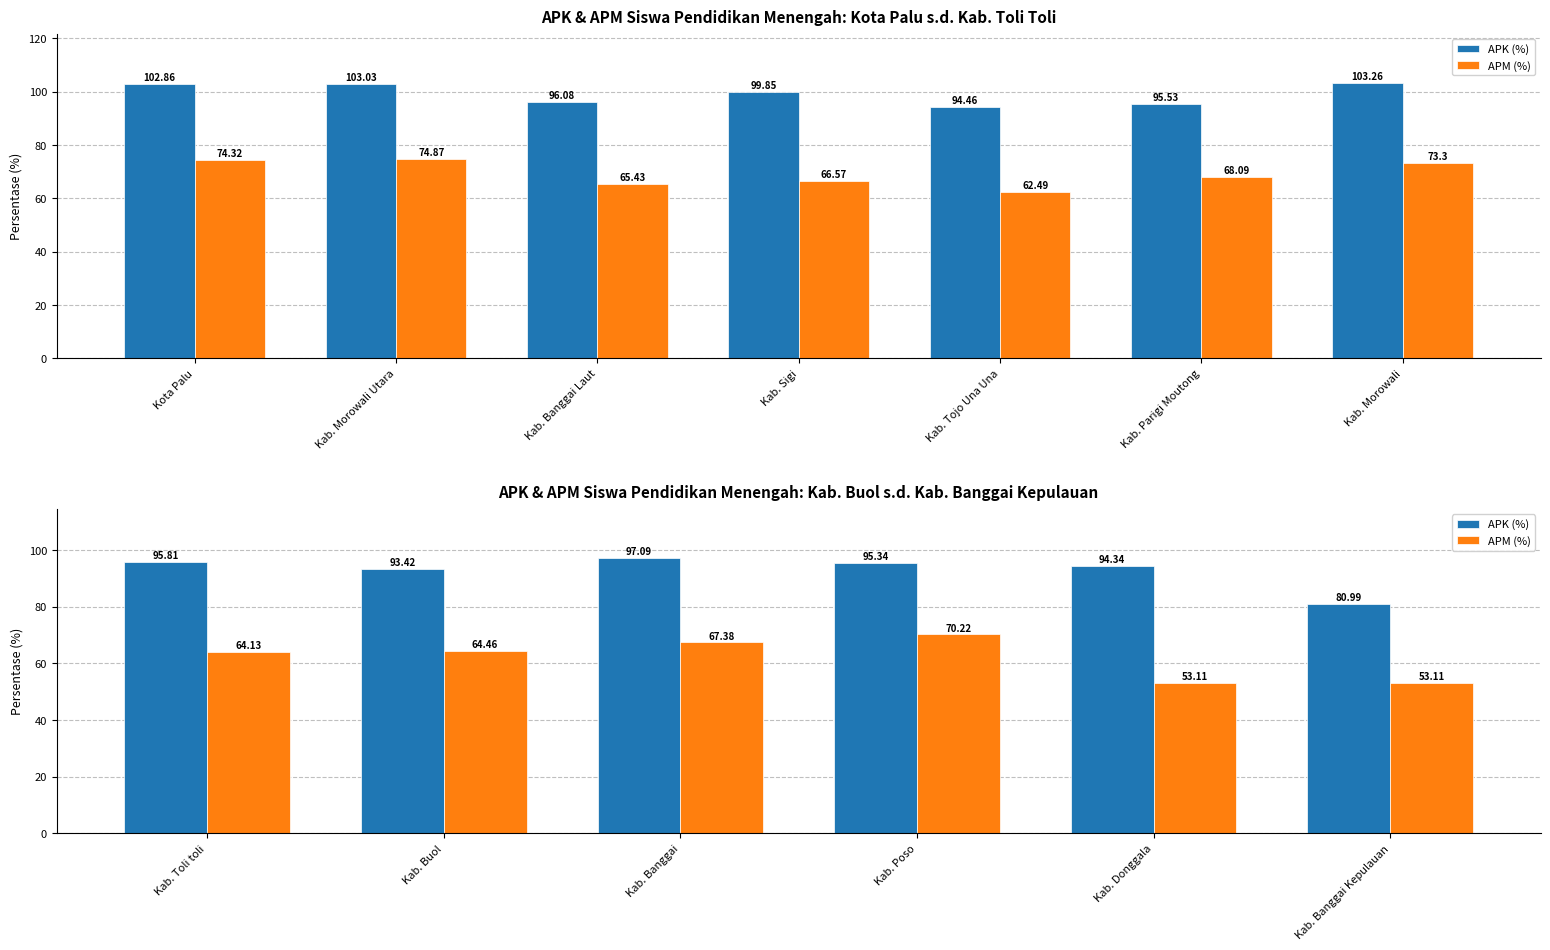

True or false: APK (%) has a value of 57.4 at Kab. Buol.

False